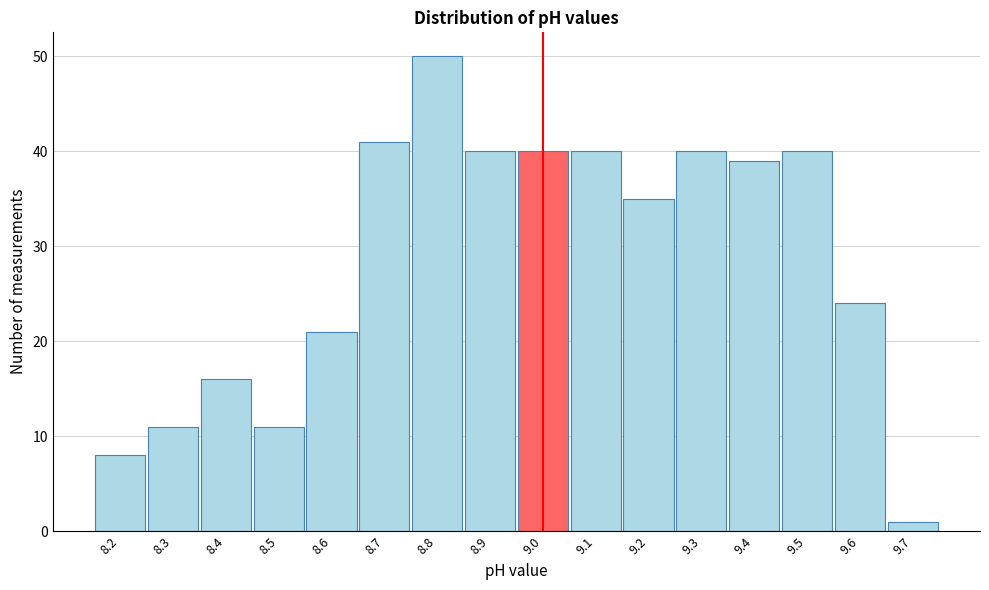

Reading left to right, list every bar in this chart as the range it spans on the x-axis followed by its height. The values are not printed on the chart, so give them approximately, as read against the axis.

8.15 to 8.25: 8
8.25 to 8.35: 11
8.35 to 8.45: 16
8.45 to 8.55: 11
8.55 to 8.65: 21
8.65 to 8.75: 41
8.75 to 8.85: 50
8.85 to 8.95: 40
8.95 to 9.05: 40
9.05 to 9.15: 40
9.15 to 9.25: 35
9.25 to 9.35: 40
9.35 to 9.45: 39
9.45 to 9.55: 40
9.55 to 9.65: 24
9.65 to 9.75: 1